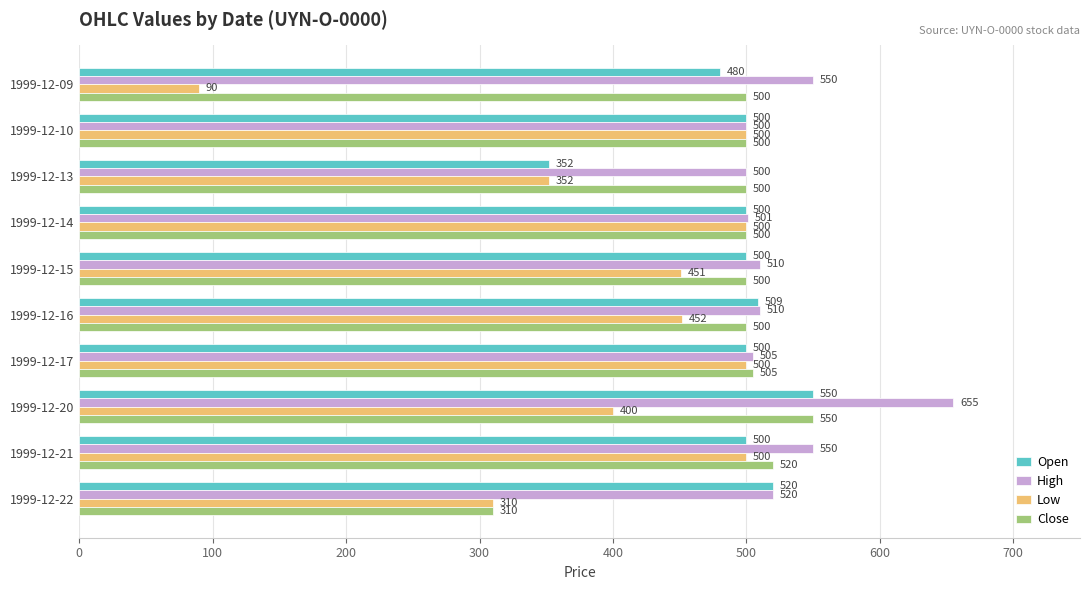

What is the maximum value shown in the chart?

655